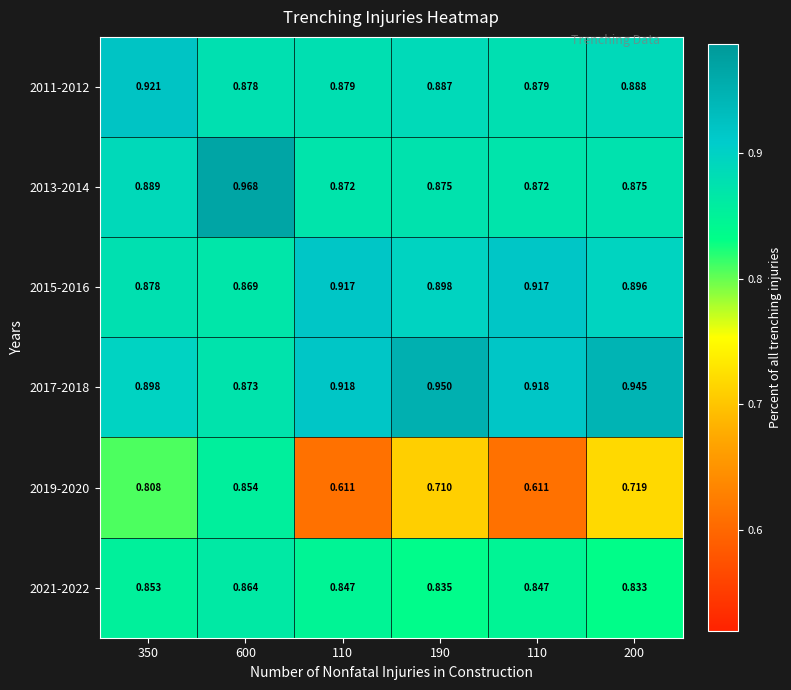

What is the smallest value displayed?

0.6